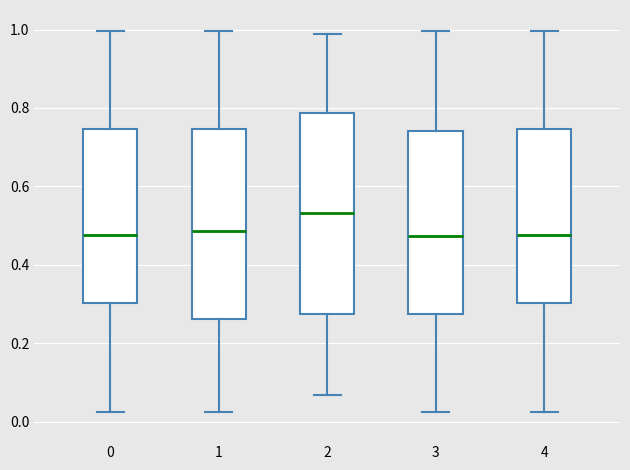

Where is the upper edge of the box at x = 2 on the y-axis? The values are not printed on the chart, so give them approximately, as read against the axis.

0.78